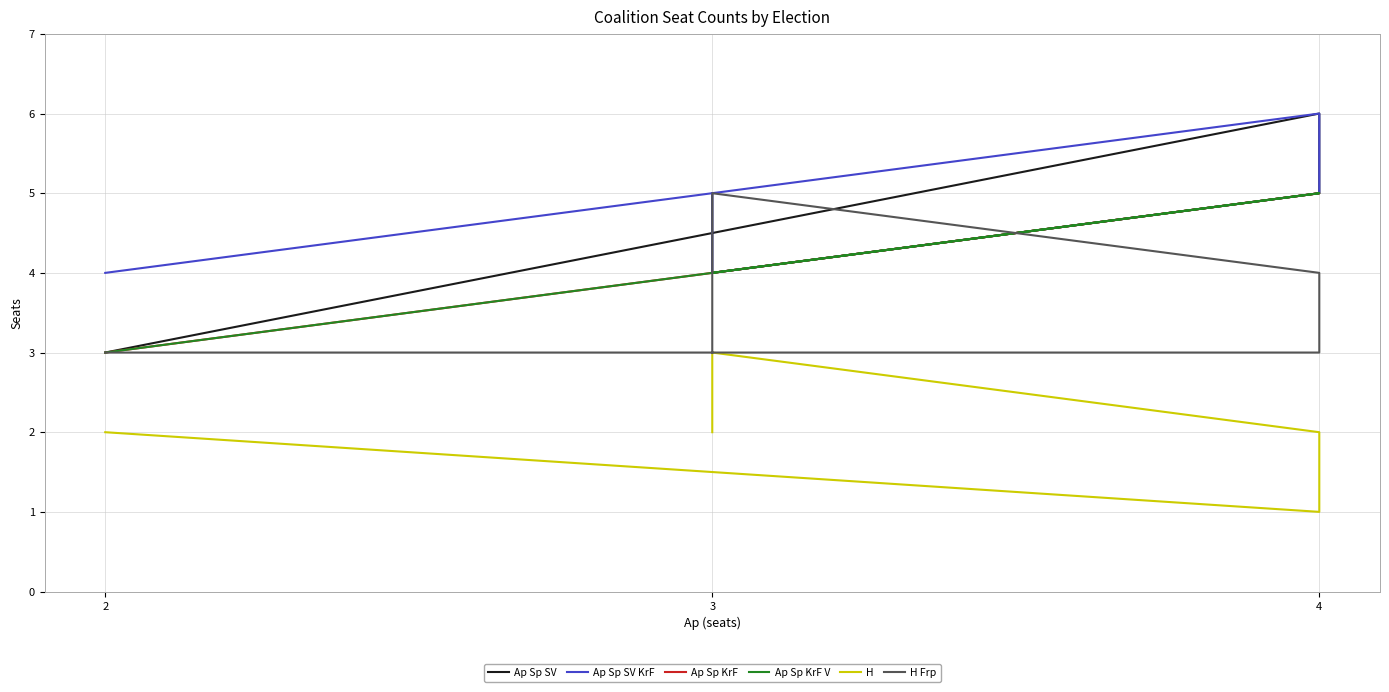

Which series has the largest total across all categories?

Ap Sp SV KrF